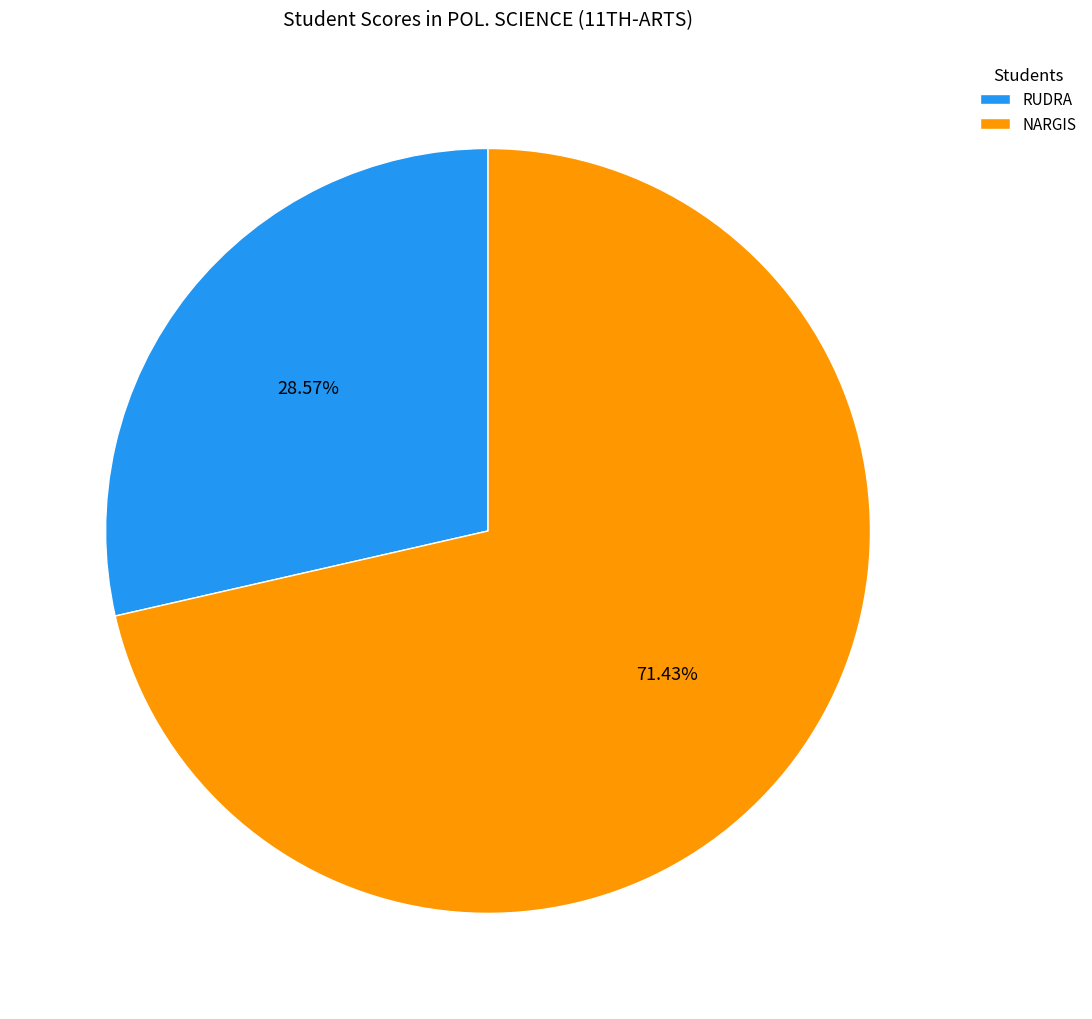

Which has a higher value, NARGIS or RUDRA?

NARGIS